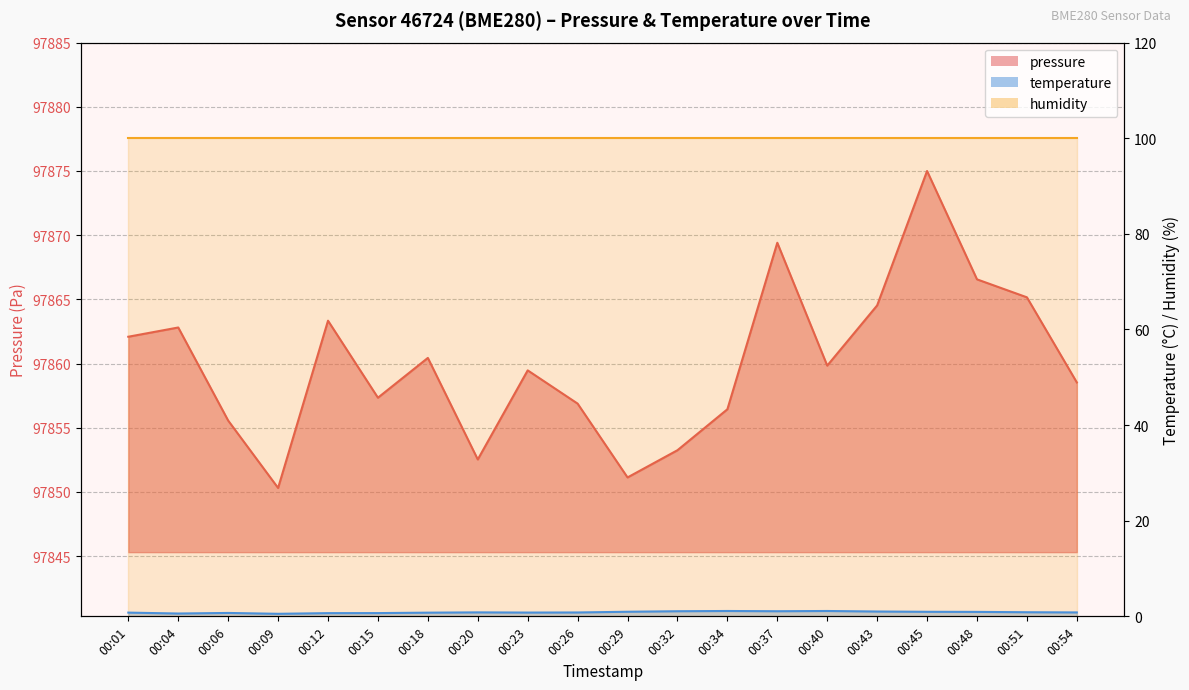

Which has a higher value, 00:37 or 00:23?

00:37